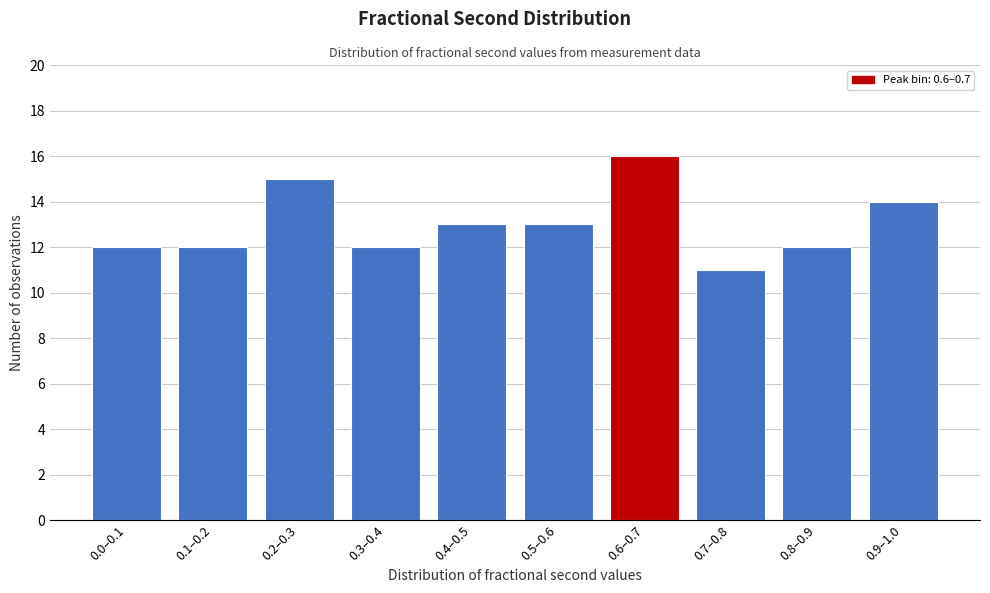

Reading right to left, what are all the values shown in this chart?

0.9–1.0=14	0.8–0.9=12	0.7–0.8=11	0.6–0.7=16	0.5–0.6=13	0.4–0.5=13	0.3–0.4=12	0.2–0.3=15	0.1–0.2=12	0.0–0.1=12